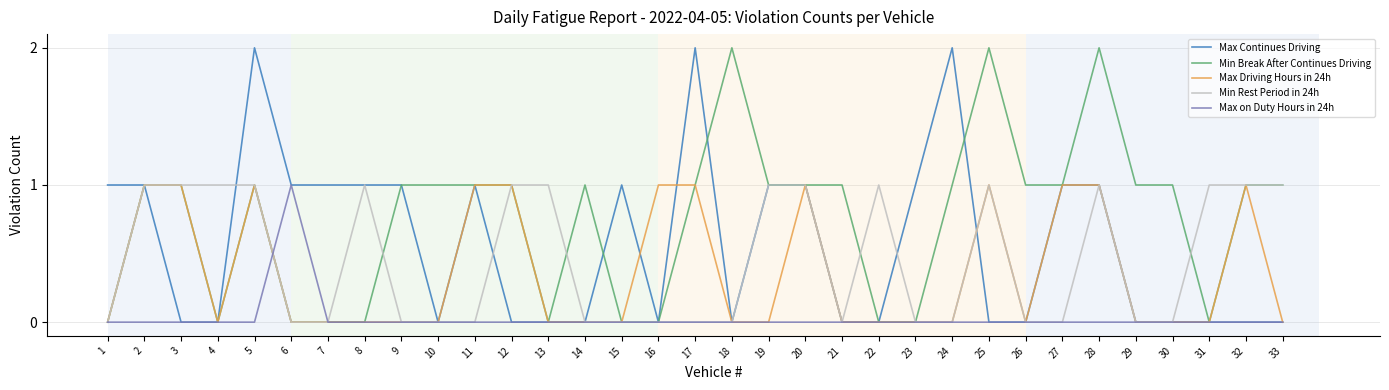

The Min Rest Period in 24h series shows -1 at 29. True or false?

False